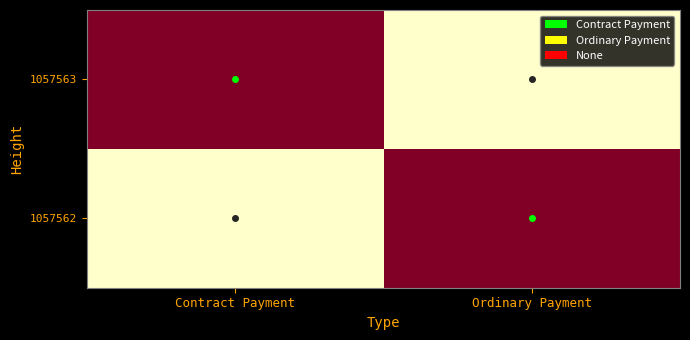

At Ordinary Payment, list the series in order from smallest to largest.

1057563, 1057562